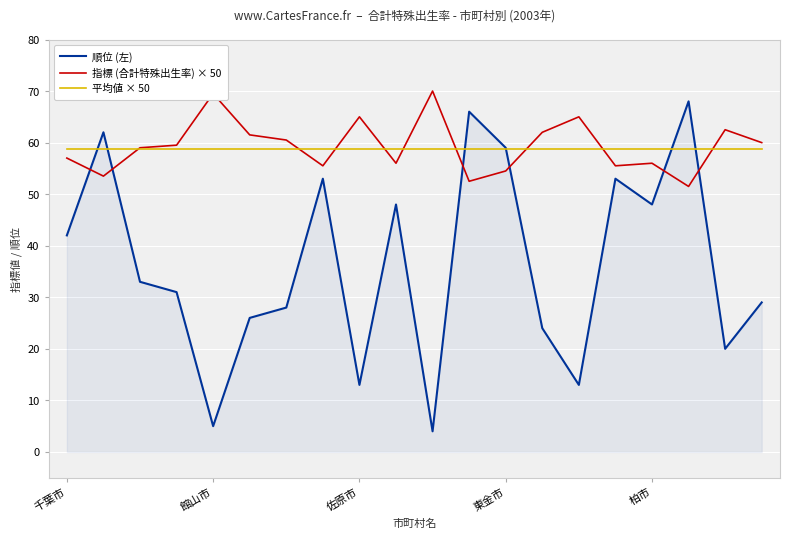

True or false: 指標 (合計特殊出生率) × 50 has a value of 65.0 at 14.

True